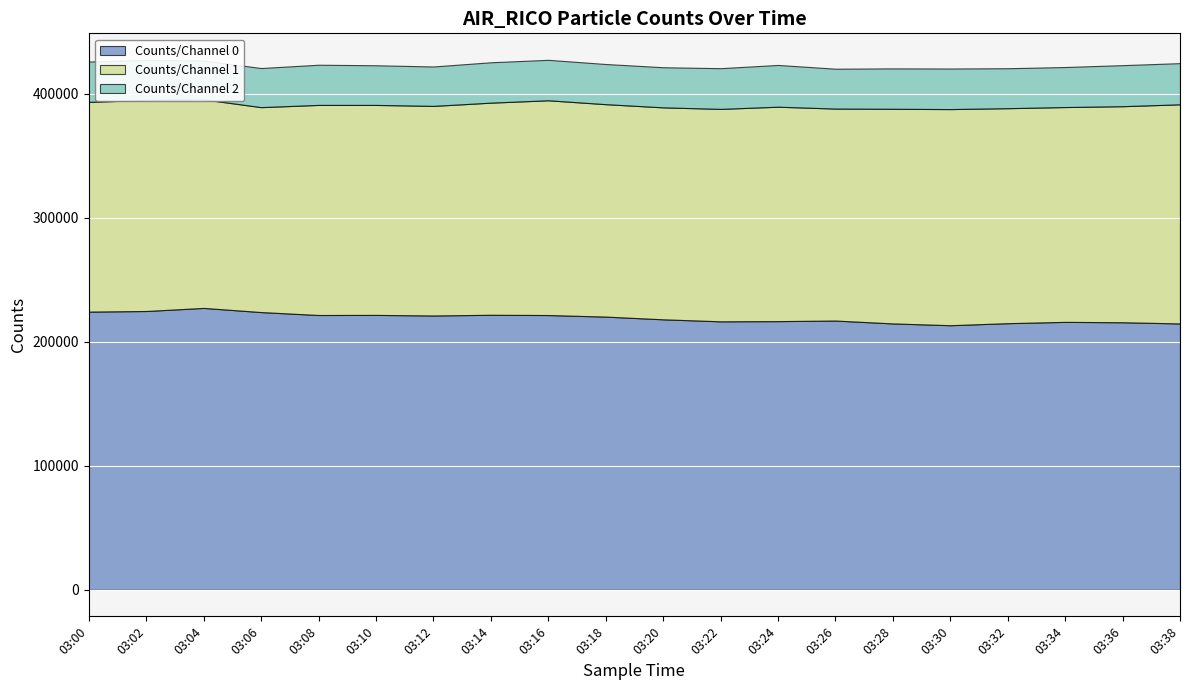

The value of Counts/Channel 0 at 03:10 is 67626. True or false?

False